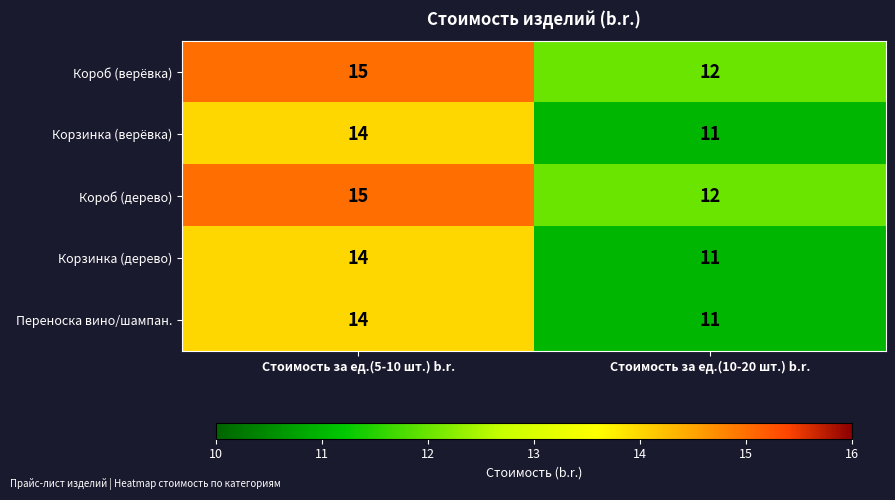

What is the lowest value of the Короб (дерево) series?

12